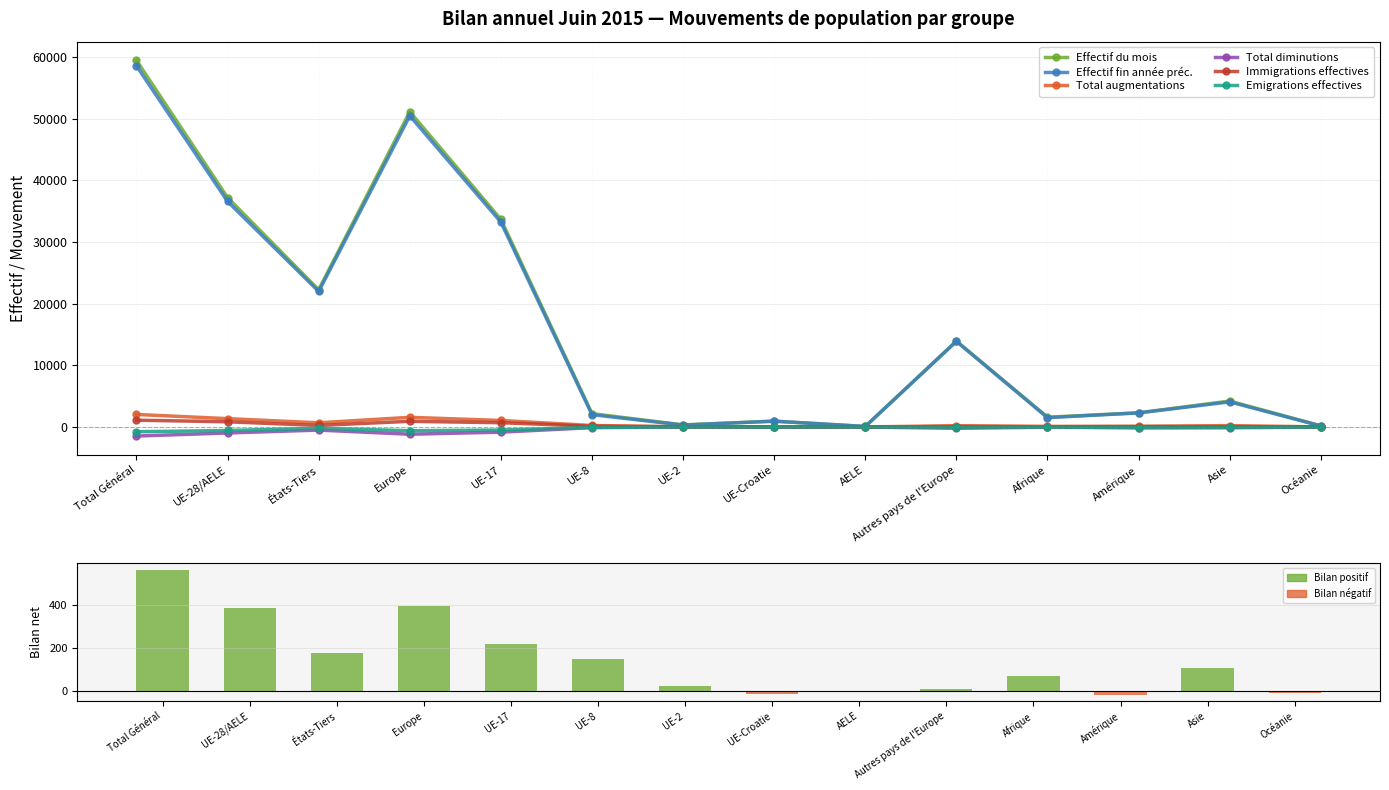

Between UE-8 and AELE, which series saw the biggest shift?

Effectif du mois